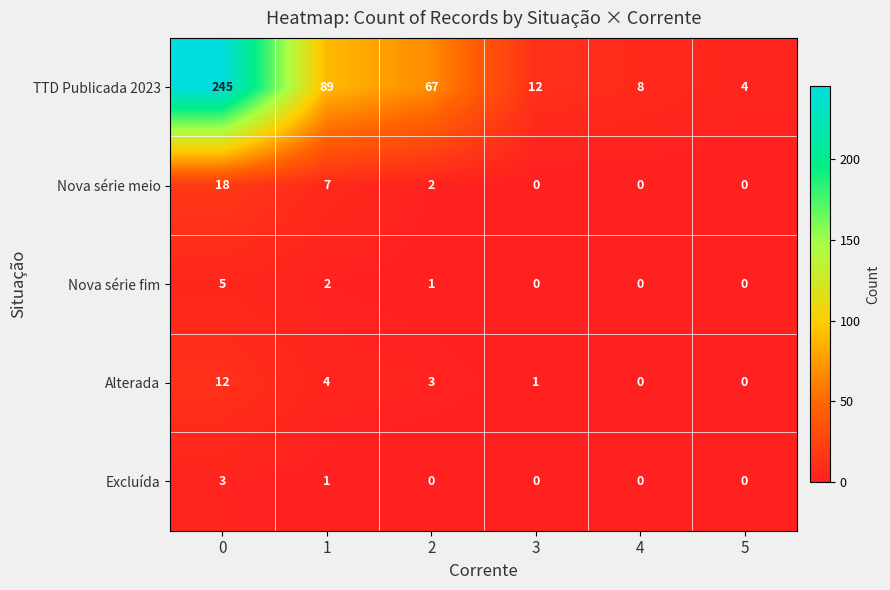

What value does the Nova série meio series have at 0, to the nearest 5?

20